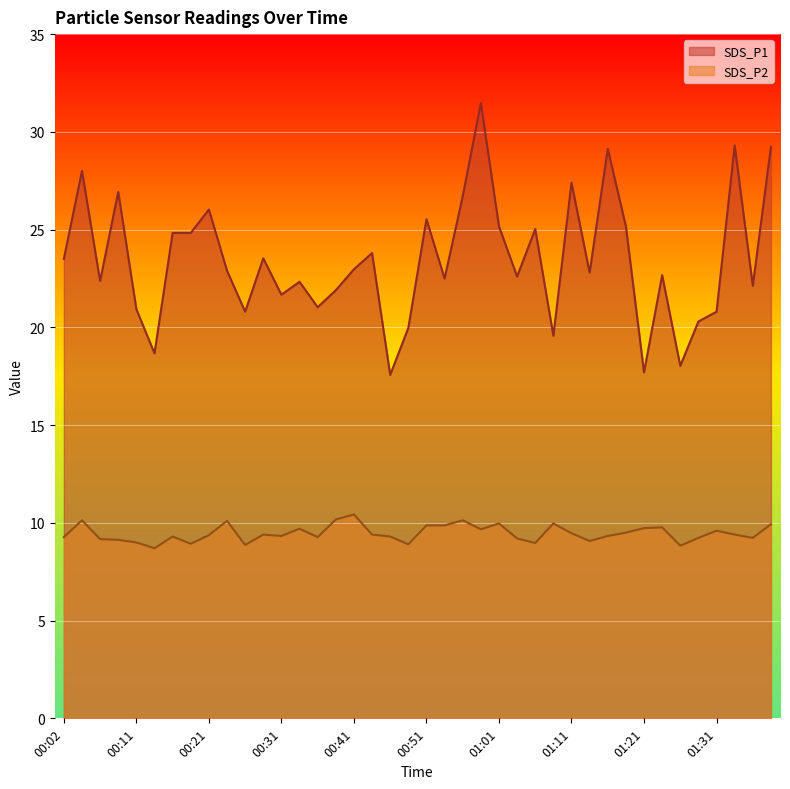

True or false: SDS_P2 has a value of 9.2 at 01:36.

True